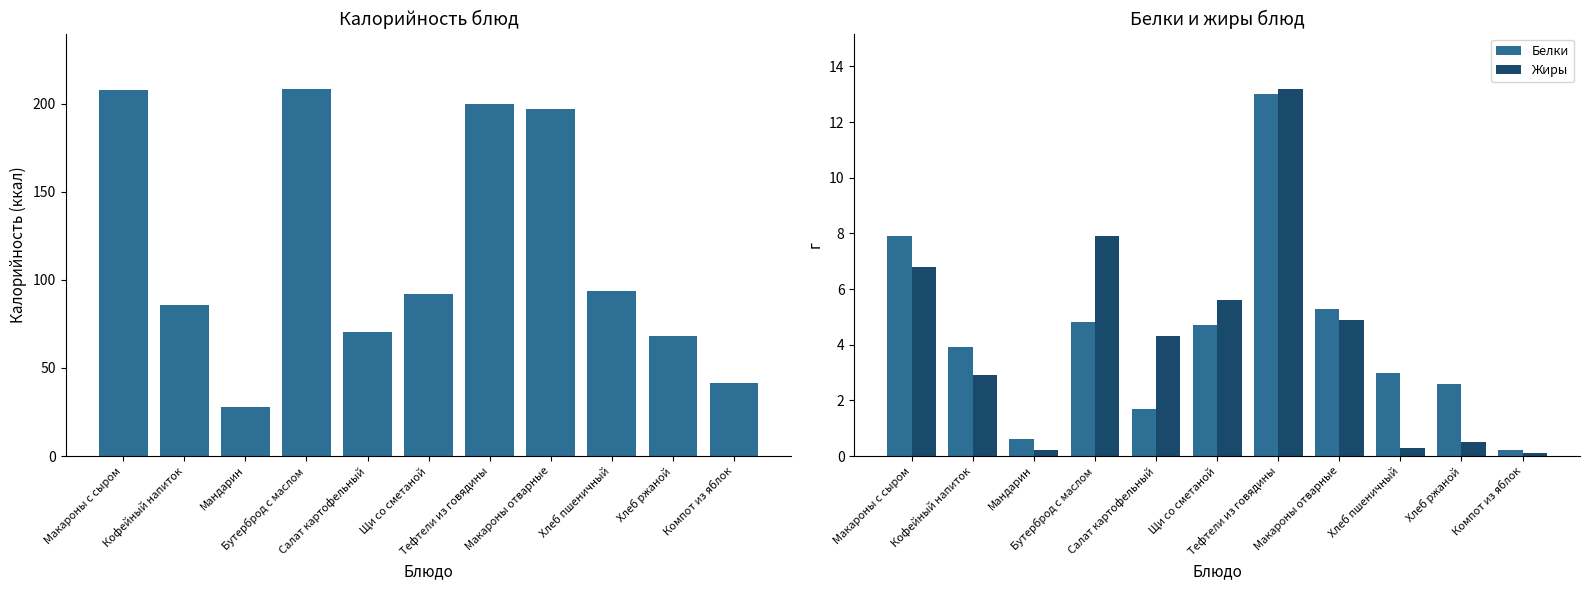

Count the number of categories in the chart.

11